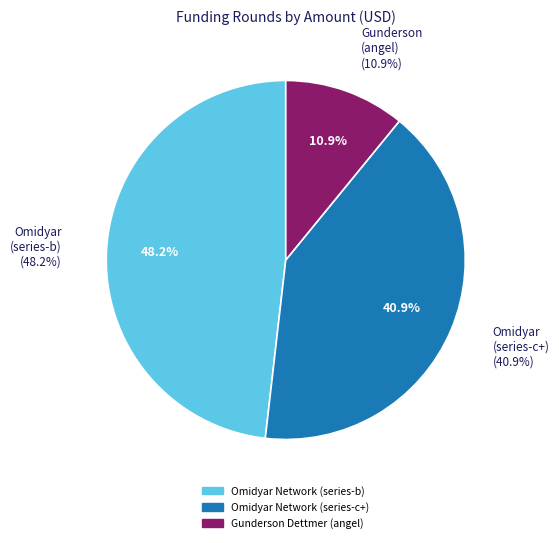

Which slice is the smallest?

Gunderson Dettmer (angel)